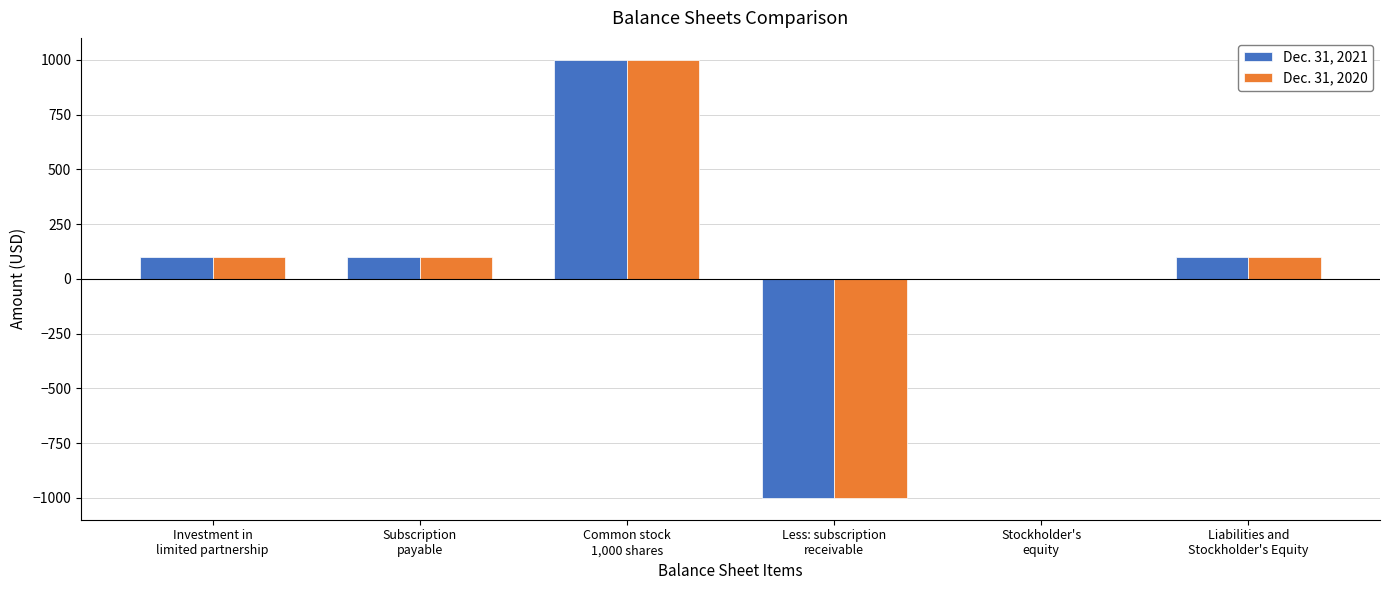

What is the sum of all Dec. 31, 2021 values?

300